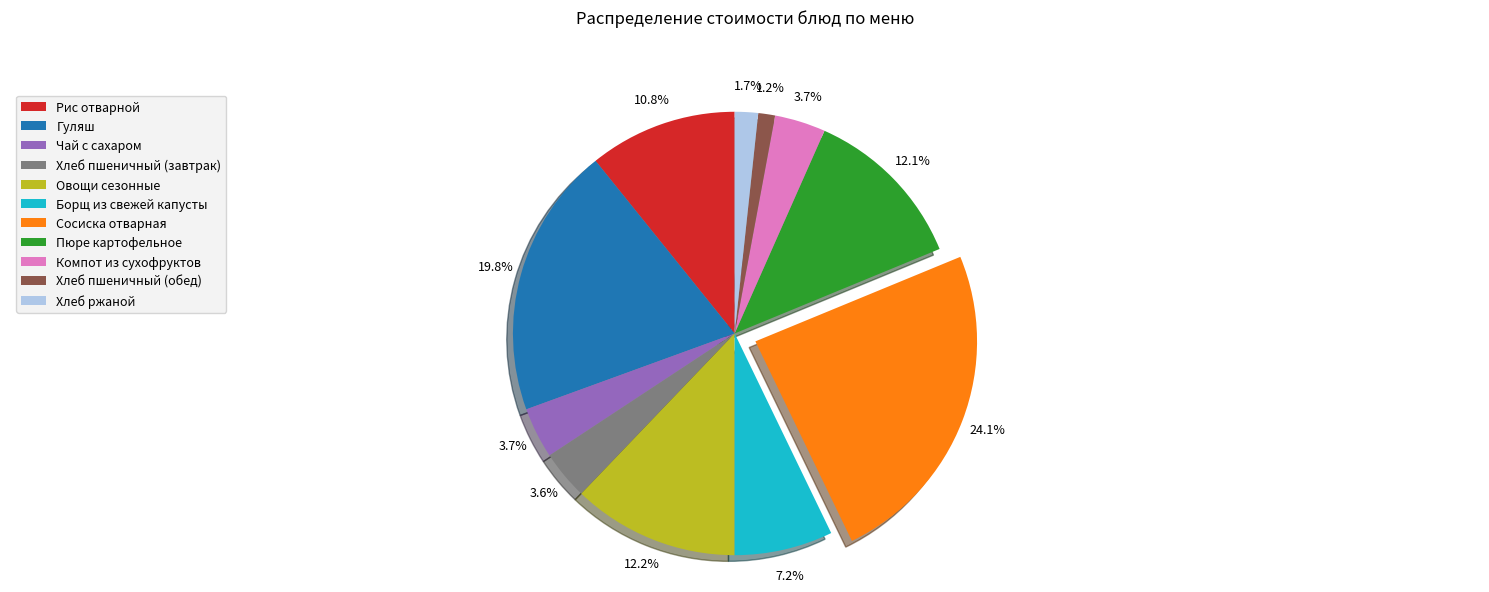

Which slice is the largest?

Сосиска отварная